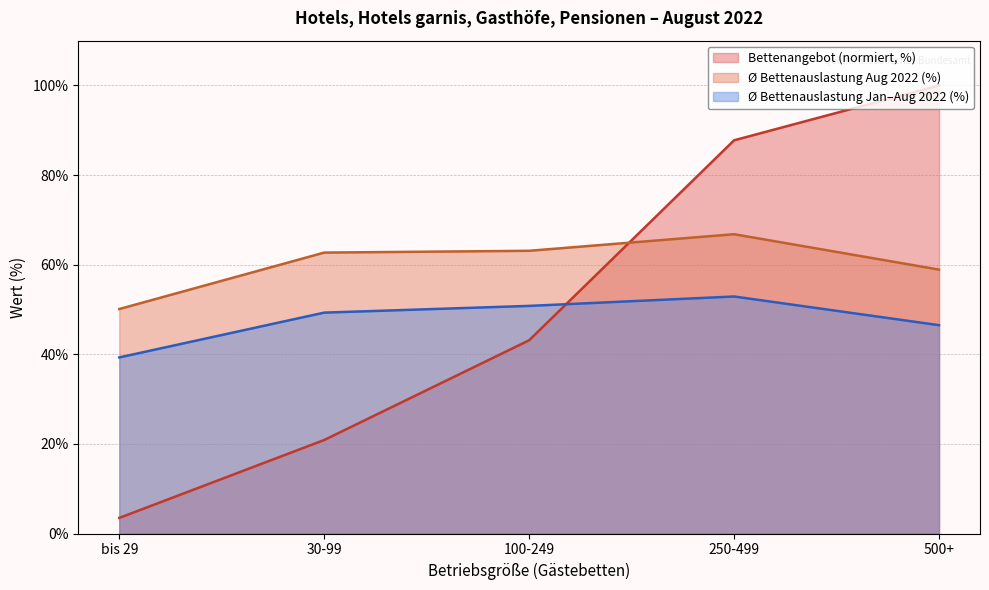

At which category does Ø Bettenauslastung Aug (%) reach its first local peak?

250-499